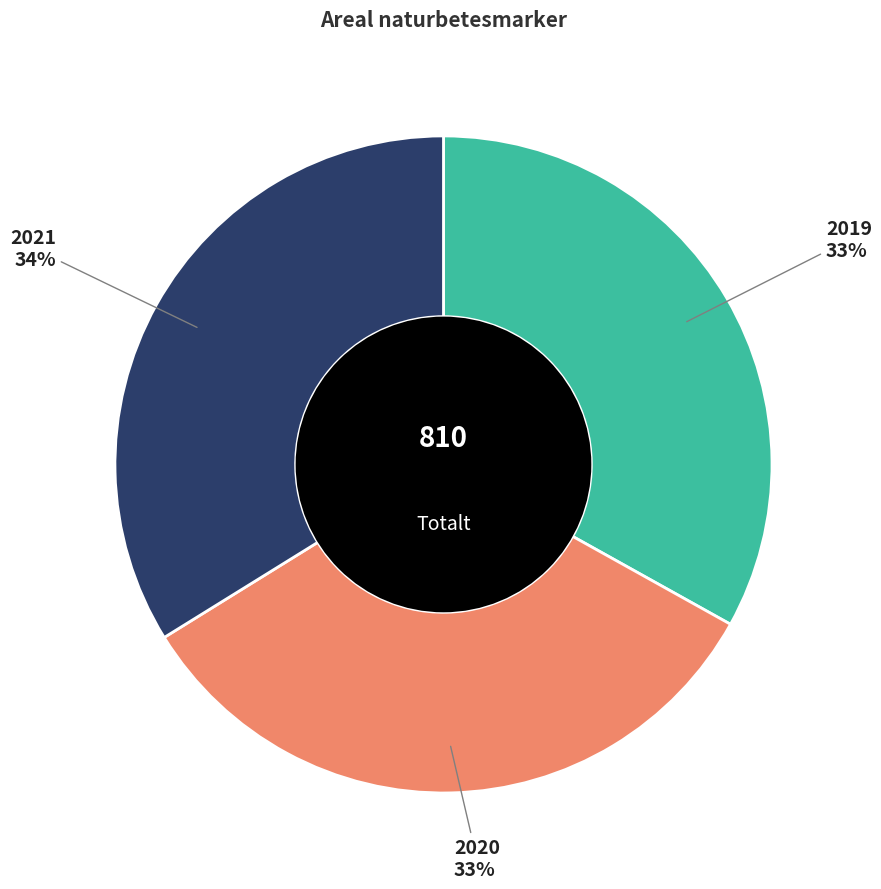

To the nearest percent, what is the average slice percentage?

33%